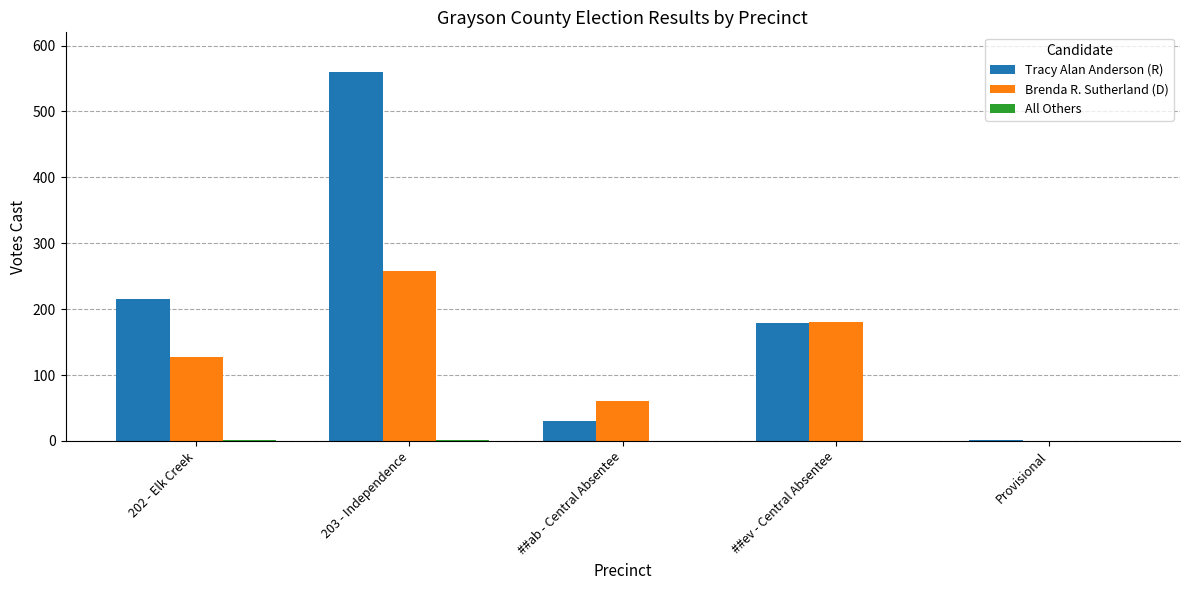

Is it true that Brenda R. Sutherland (D) equals 95 at ##ab - Central Absentee?

False